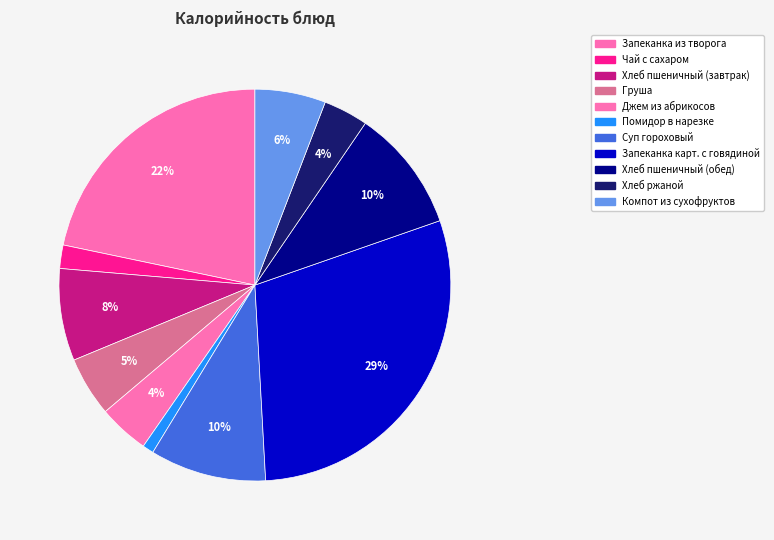

Is it true that Хлеб ржаной is 4% of the pie?

True